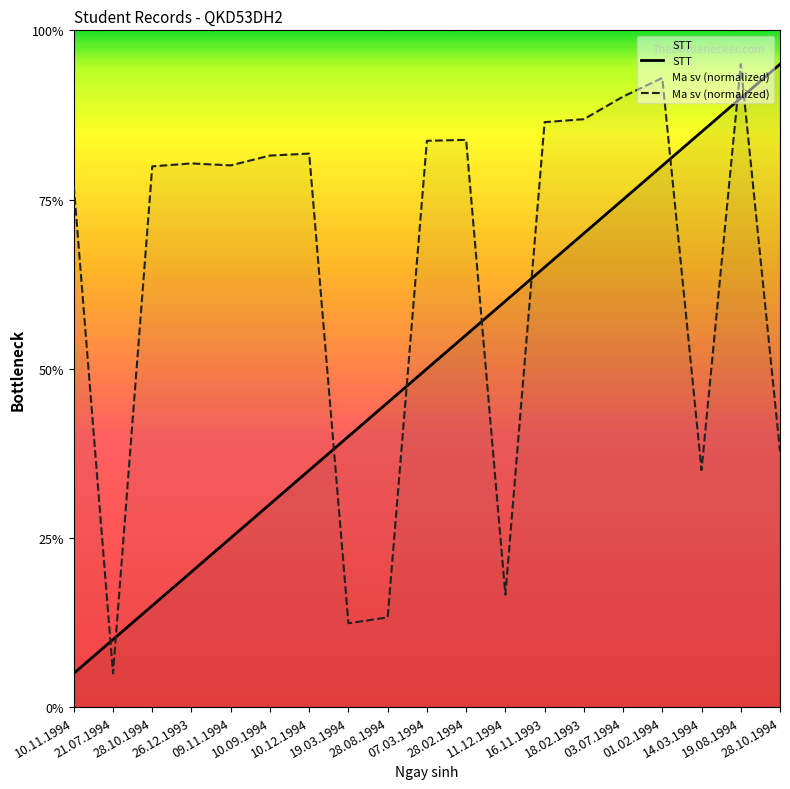

What is the average value of the Ma sv series?

12.8